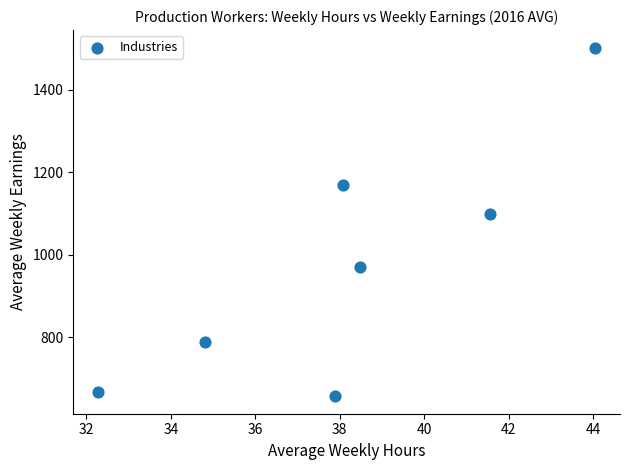

What is the average Y value?

978.4